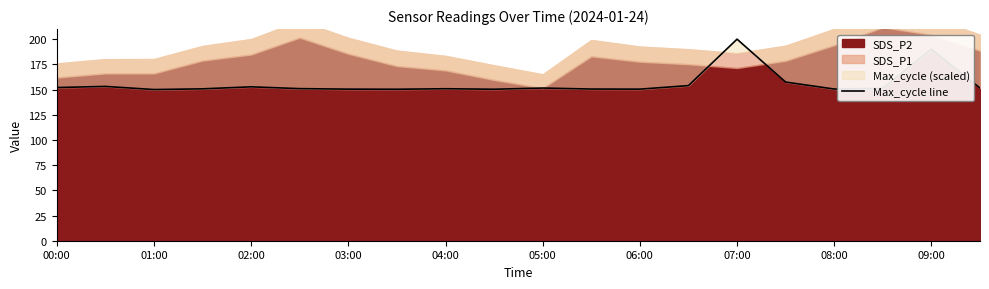

True or false: there are more than 2 points higher than both neighbors.

True